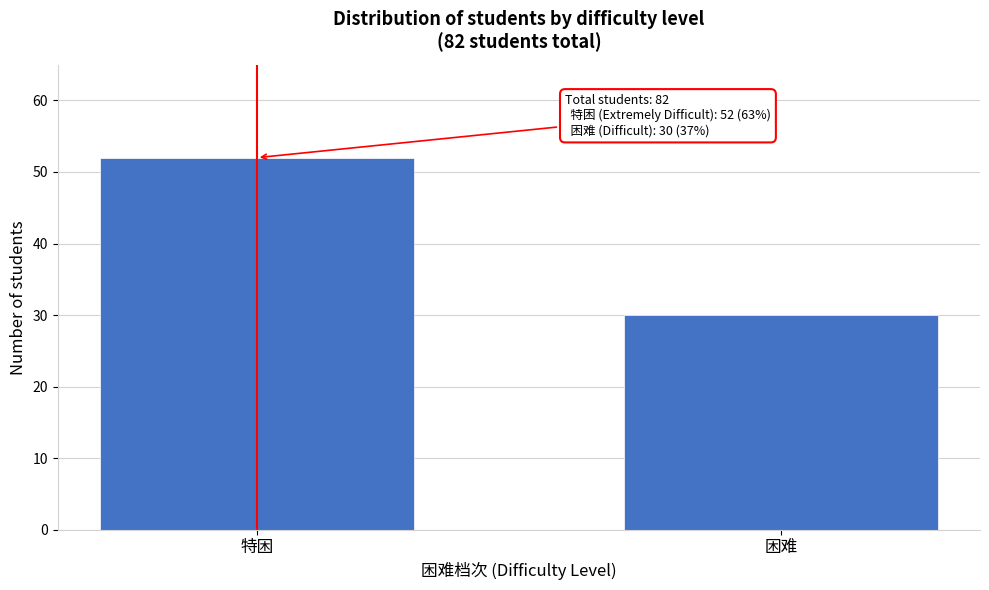

Reading left to right, list all the values displayed in this chart.

52	30